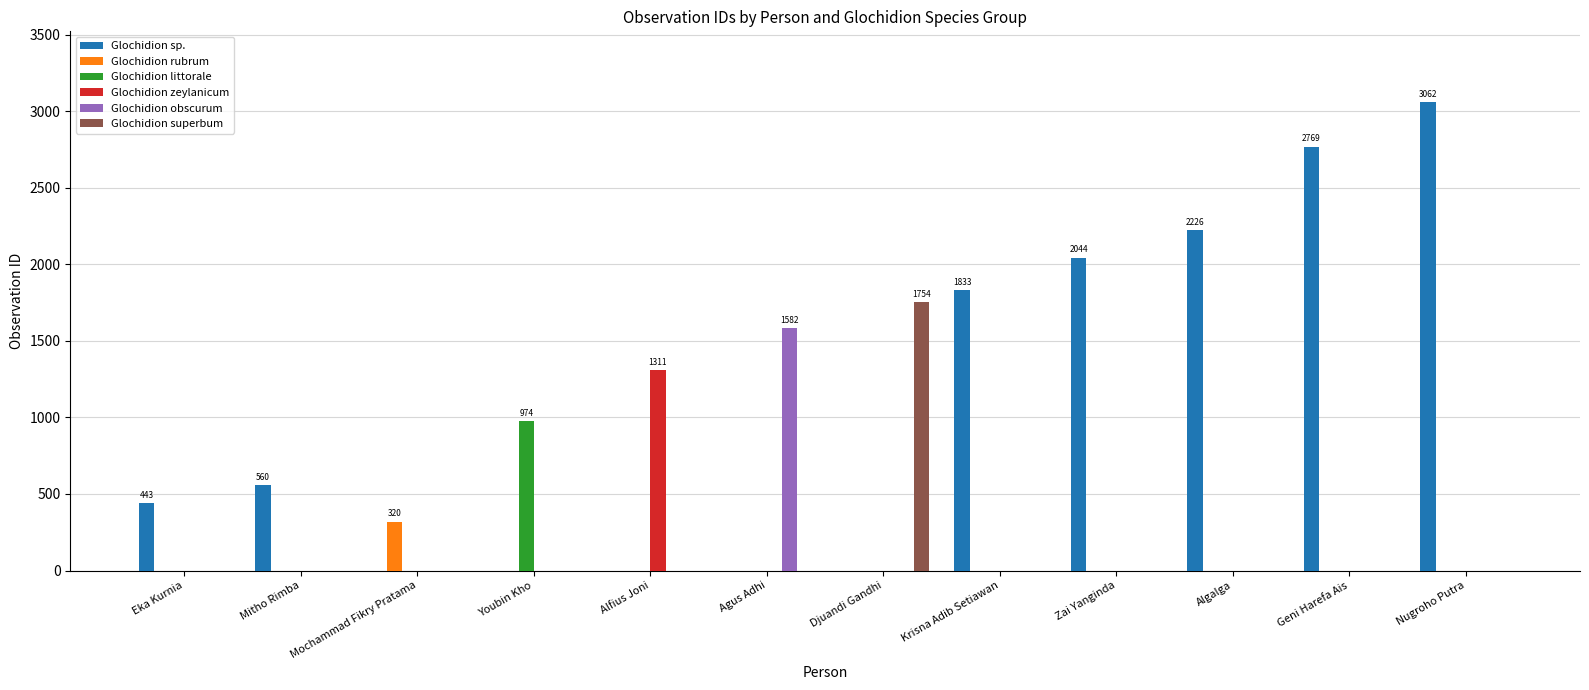

What is the maximum value shown in the chart?

3062